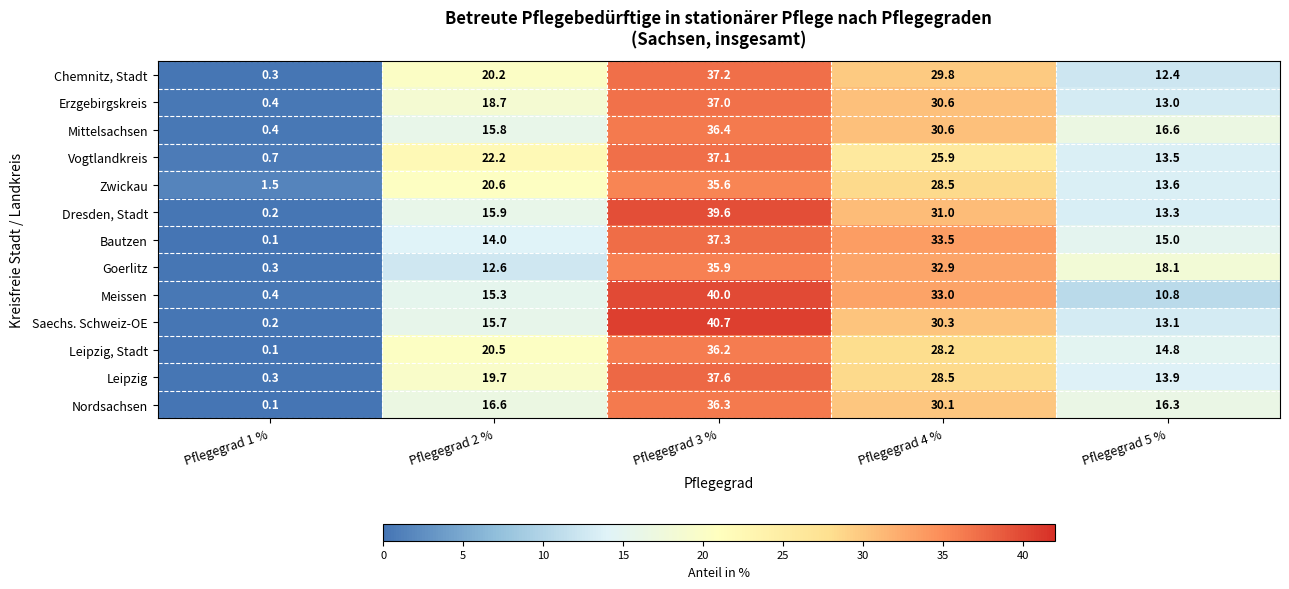

What is the difference between the highest and lowest values at Pflegegrad 5 %?

7.3